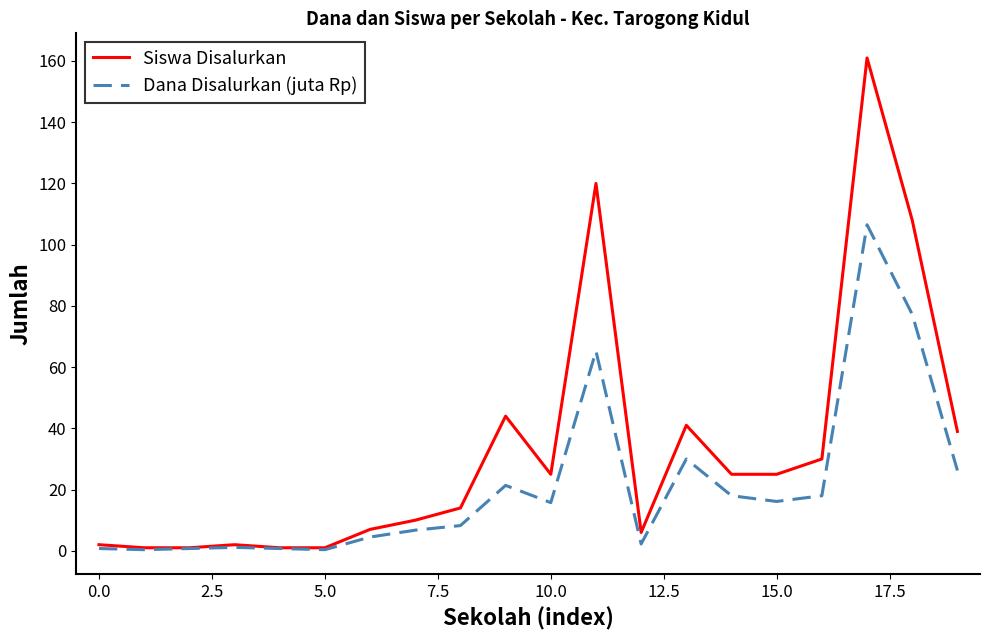

List the series in order of their peak value, highest first.

Siswa Disalurkan, Dana Disalurkan (juta Rp)